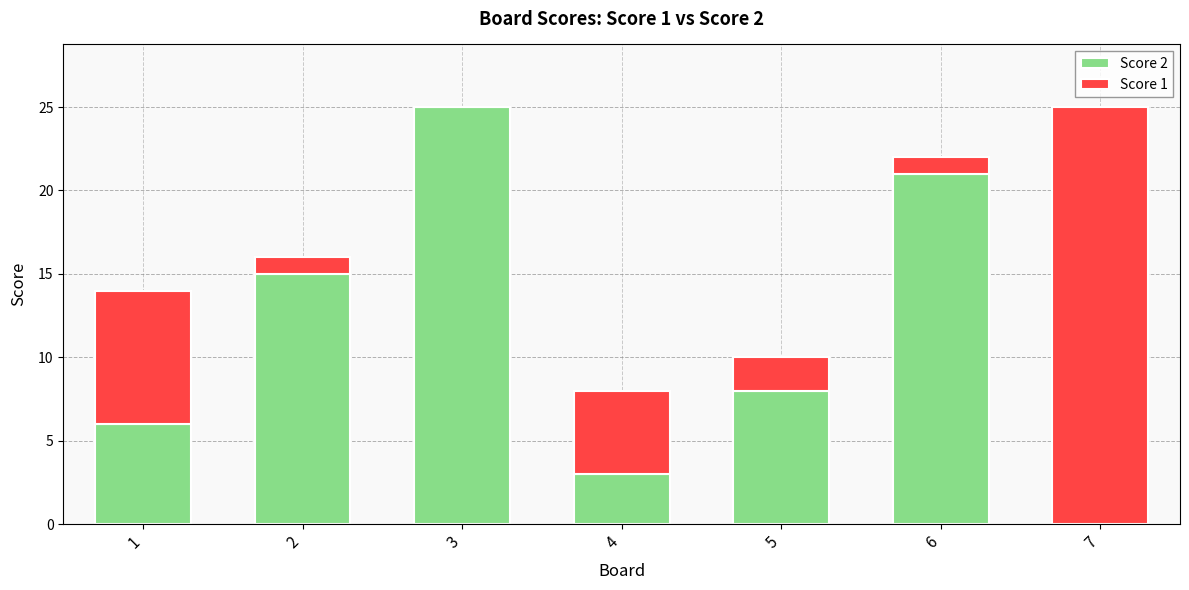

True or false: Score 2 has a value of -13 at 7.

False